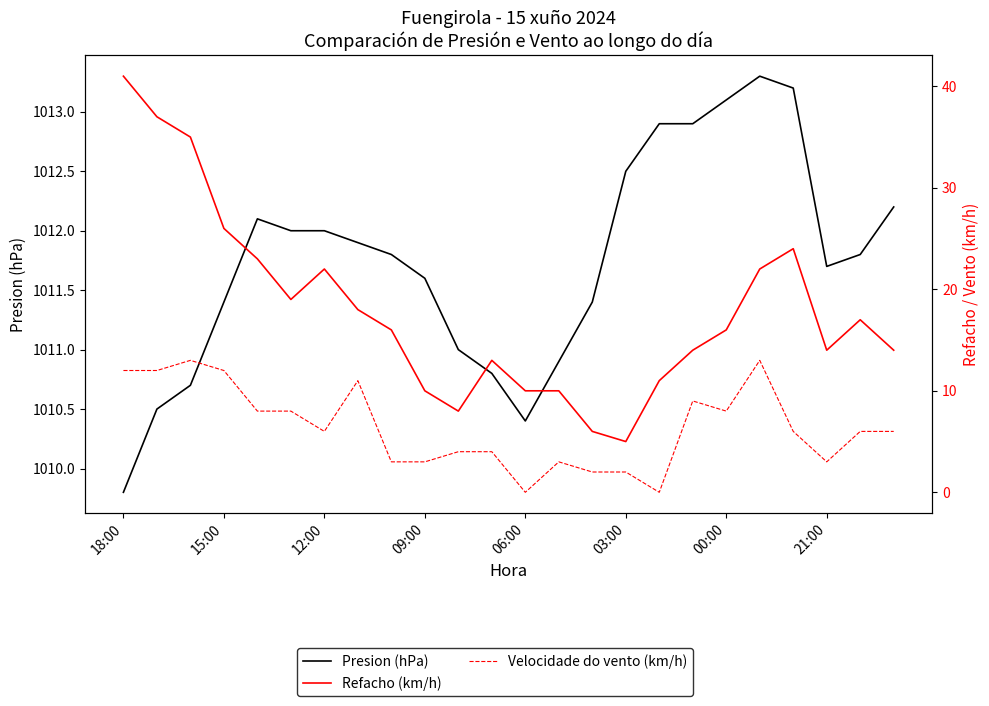

Between 06:00 and 8, which series saw the biggest shift?

Refacho (km/h)